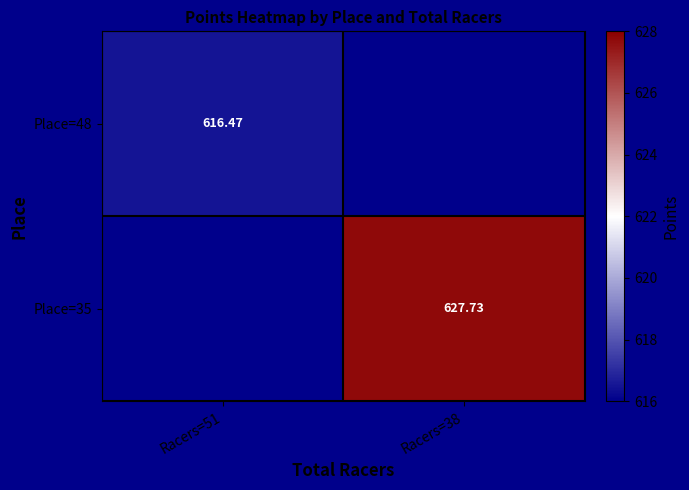

How many positive values does the Place=48 series have?

1